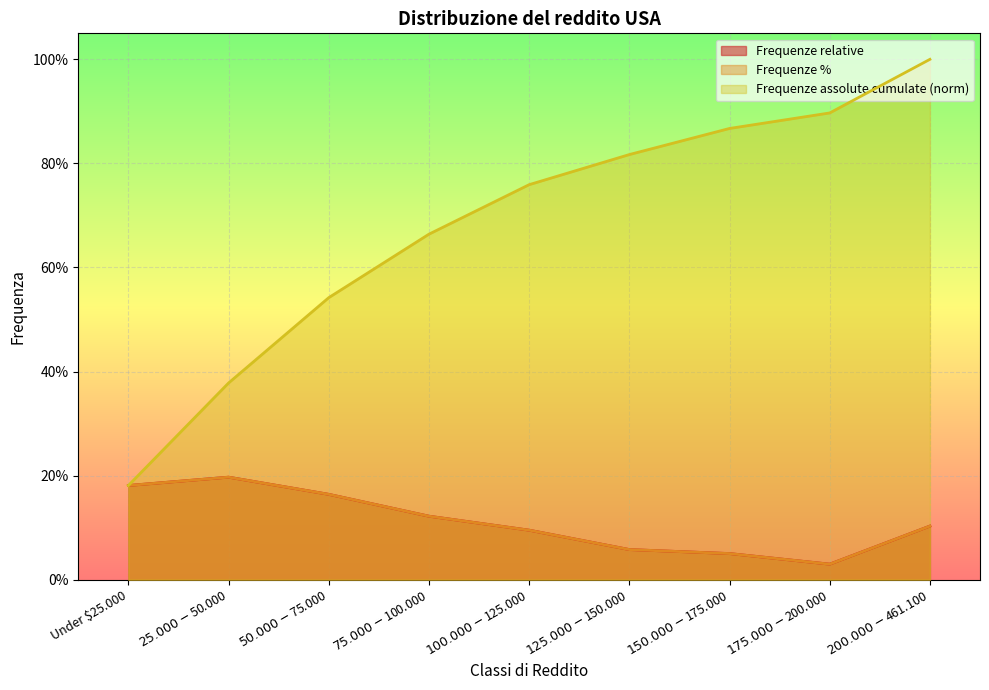

What are all the series names shown in the legend?

Frequenze relative, Frequenze %, Frequenze assolute cumulate (norm)